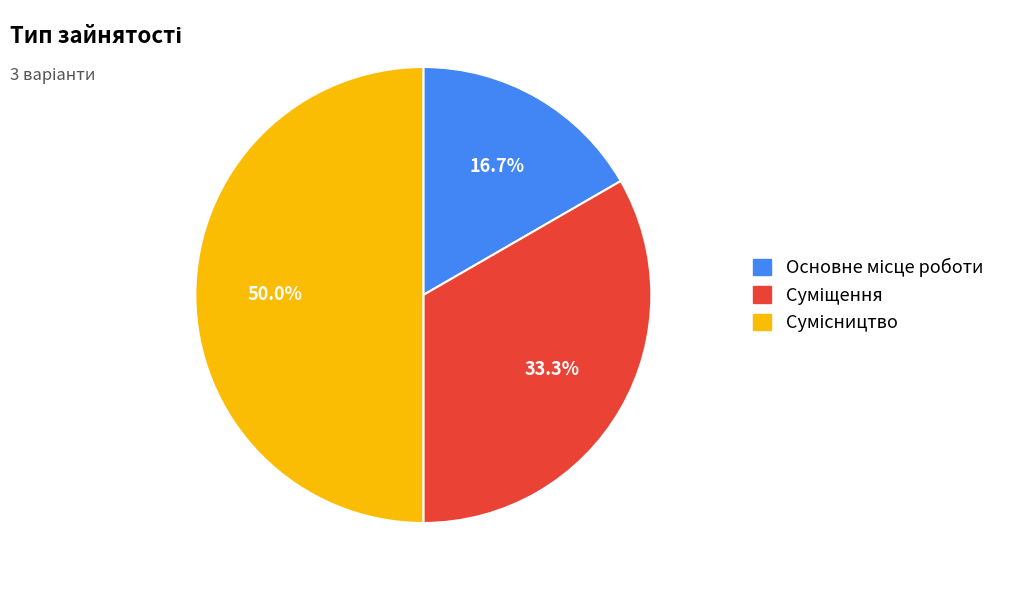

To the nearest percent, what portion does Основне місце роботи represent?

17%